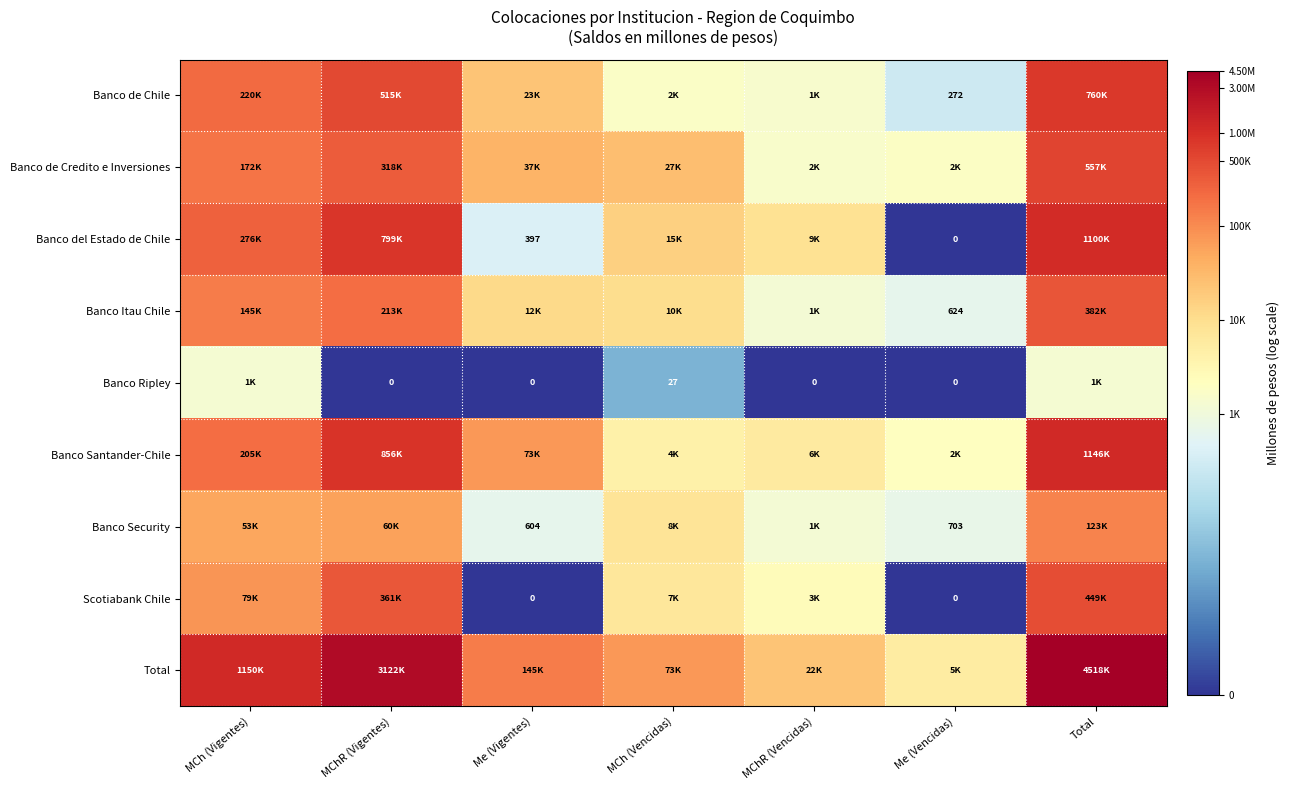

At how many categories does at least one series exceed 4?

7